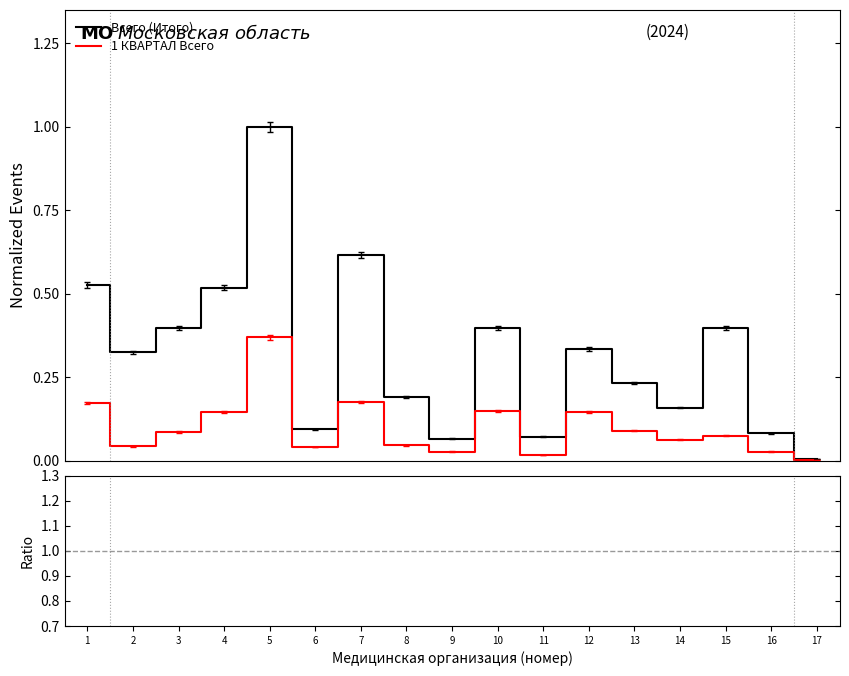

How many lines are shown in the chart?

3